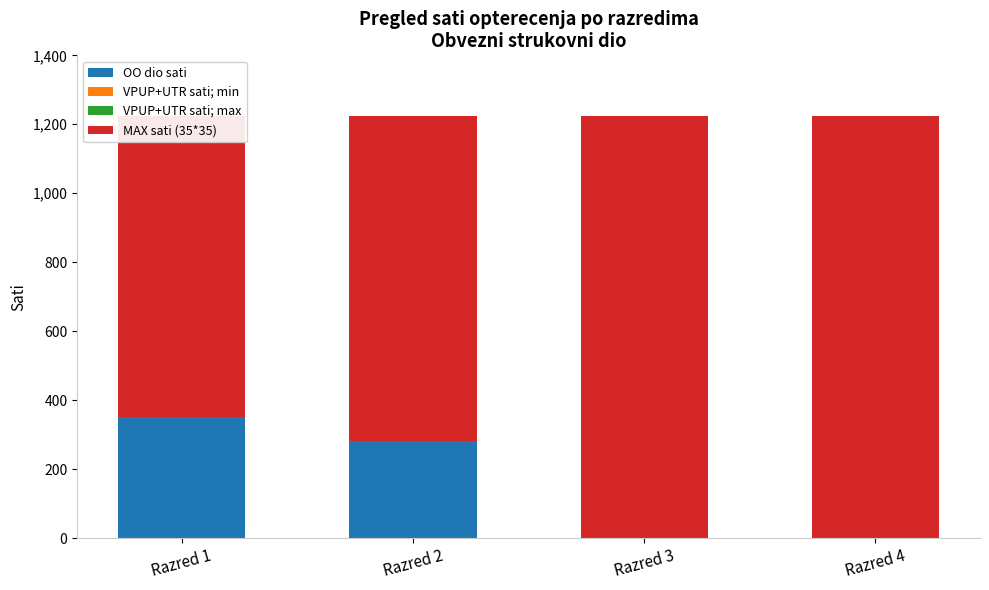

Reading right to left, transcribe all the data shown in this chart.

OO dio sati: Razred 4=0	Razred 3=0	Razred 2=280	Razred 1=350
VPUP+UTR sati; min: Razred 4=0	Razred 3=0	Razred 2=0	Razred 1=0
VPUP+UTR sati; max: Razred 4=0	Razred 3=0	Razred 2=0	Razred 1=0
MAX sati (35*35): Razred 4=1225	Razred 3=1225	Razred 2=945	Razred 1=875